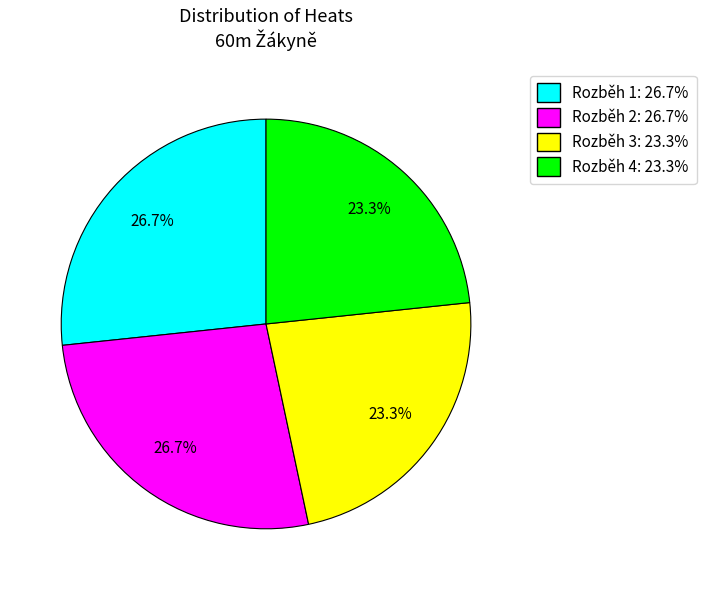

To the nearest percent, what portion does Rozběh 3 represent?

23%